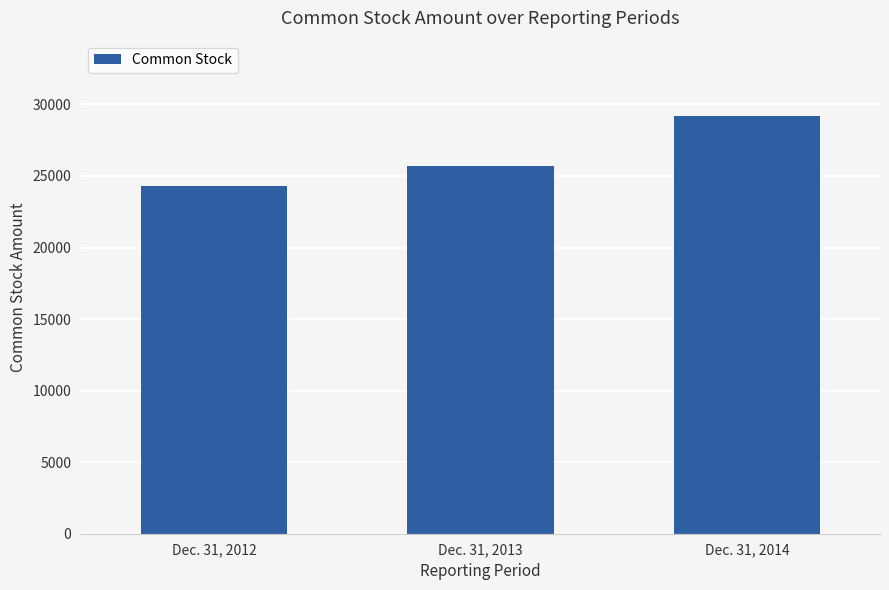

How many bars are there in total?

3